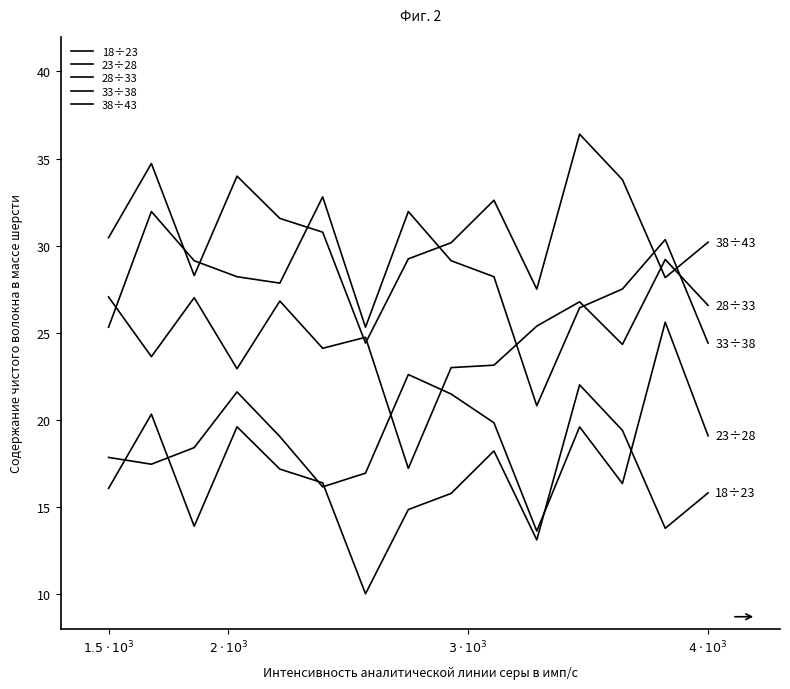

How many lines are shown in the chart?

5